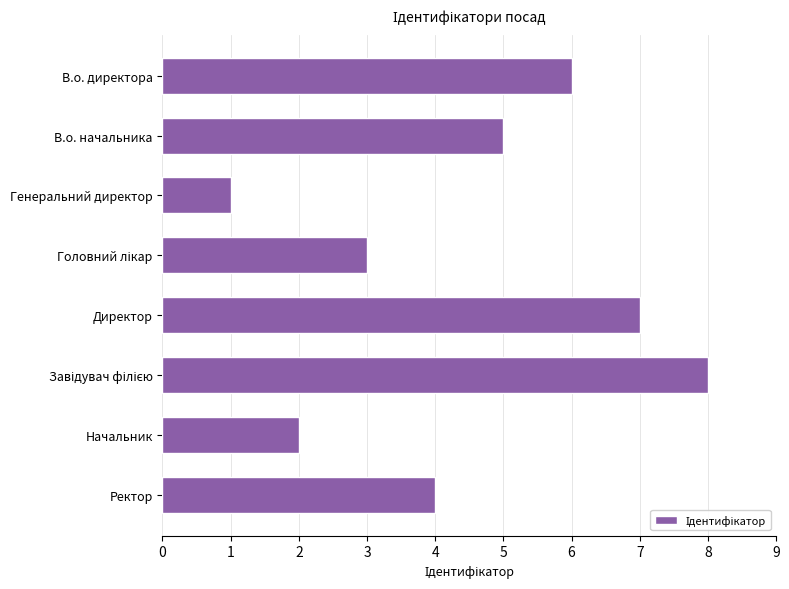

Reading top to bottom, list all the values displayed in this chart.

6	5	1	3	7	8	2	4